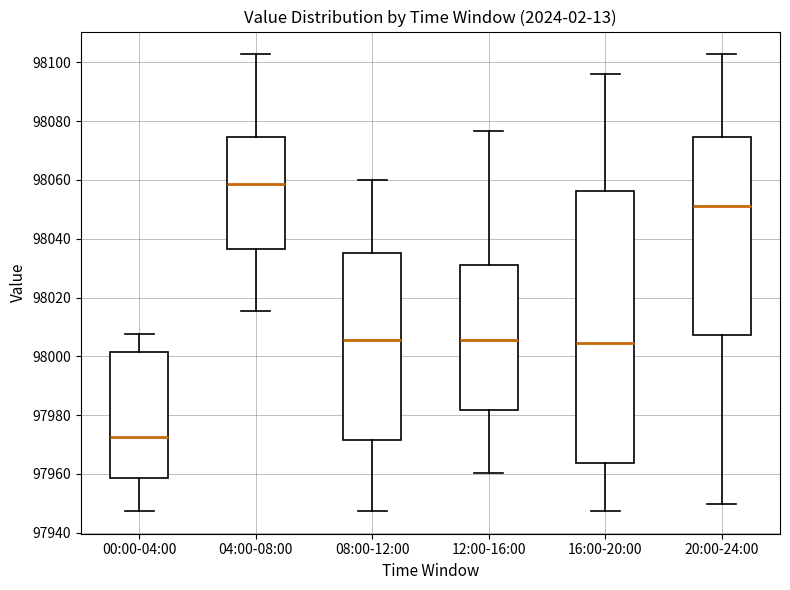

Which box has the highest median line?

04:00-08:00